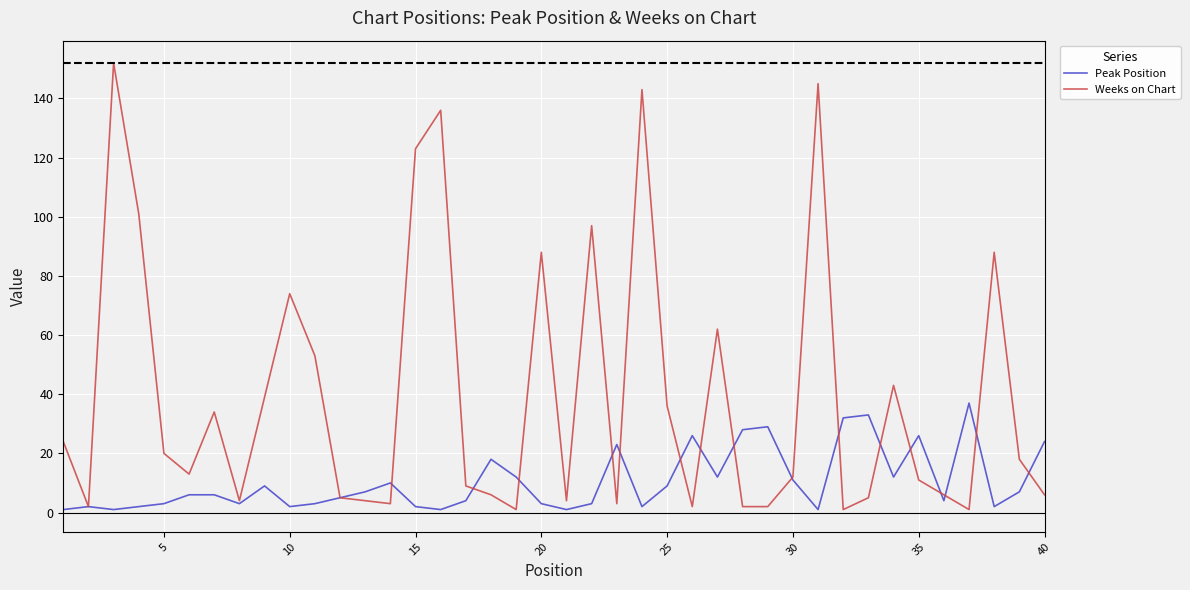

What is the greatest value displayed?

152